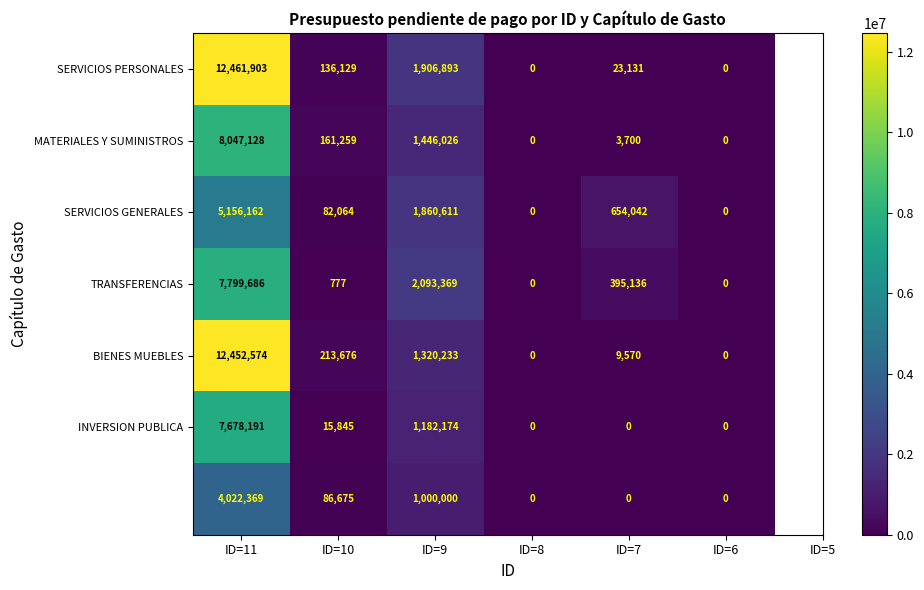

What is the difference between the highest and lowest values at ID=11?

8439534